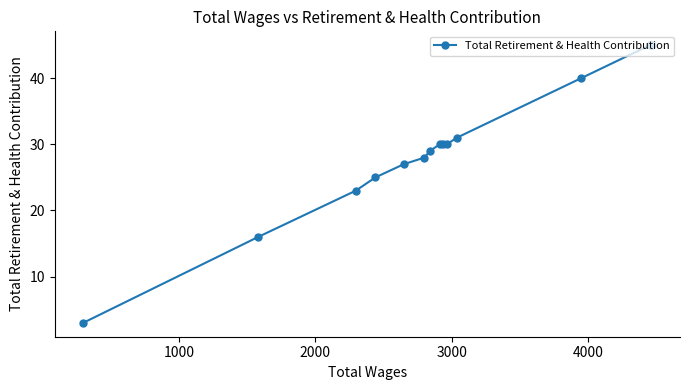

What is the maximum value shown in the chart?

45